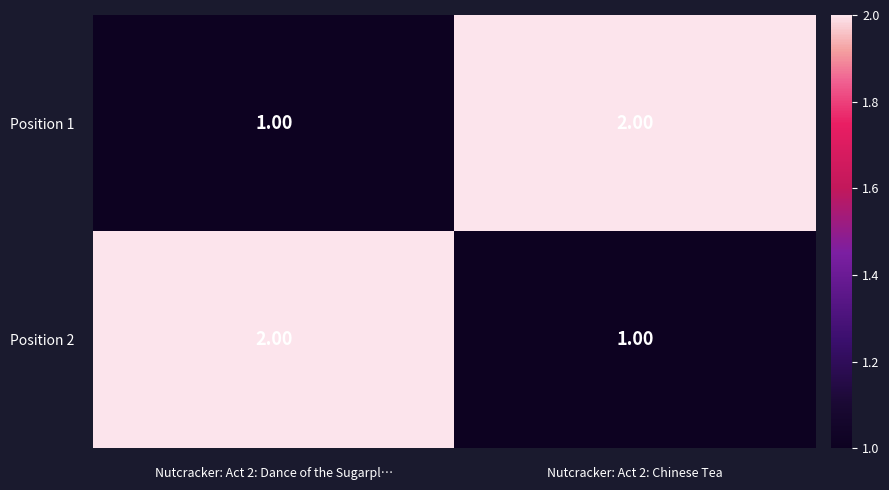

At Nutcracker: Act 2: Dance of the Sugarpl…, list the series in order from smallest to largest.

Position 1, Position 2